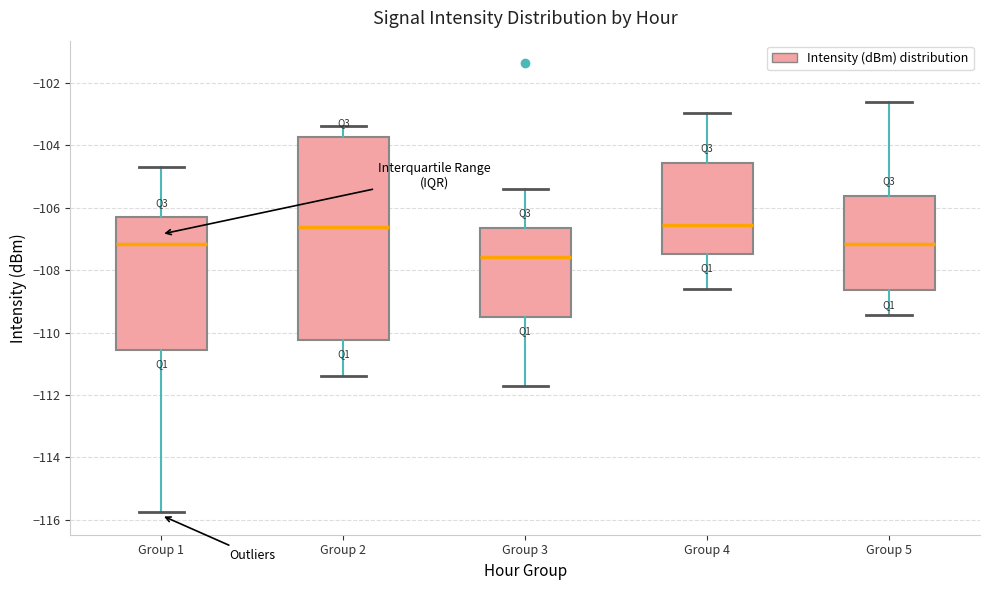

Reading left to right, transcribe this box plot: for each box, give where its median line is, the range the box spans, and where its two whiskers end, as read against the y-axis. The values are not printed on the chart, so give them approximately, as read against the axis.

Group 1: median -107.2, box -110.6 to -106.2, whiskers -115.8 to -104.6
Group 2: median -106.6, box -110.2 to -103.8, whiskers -111.4 to -103.4
Group 3: median -107.6, box -109.4 to -106.6, whiskers -111.8 to -105.4
Group 4: median -106.6, box -107.4 to -104.6, whiskers -108.6 to -103.0
Group 5: median -107.2, box -108.6 to -105.6, whiskers -109.4 to -102.6